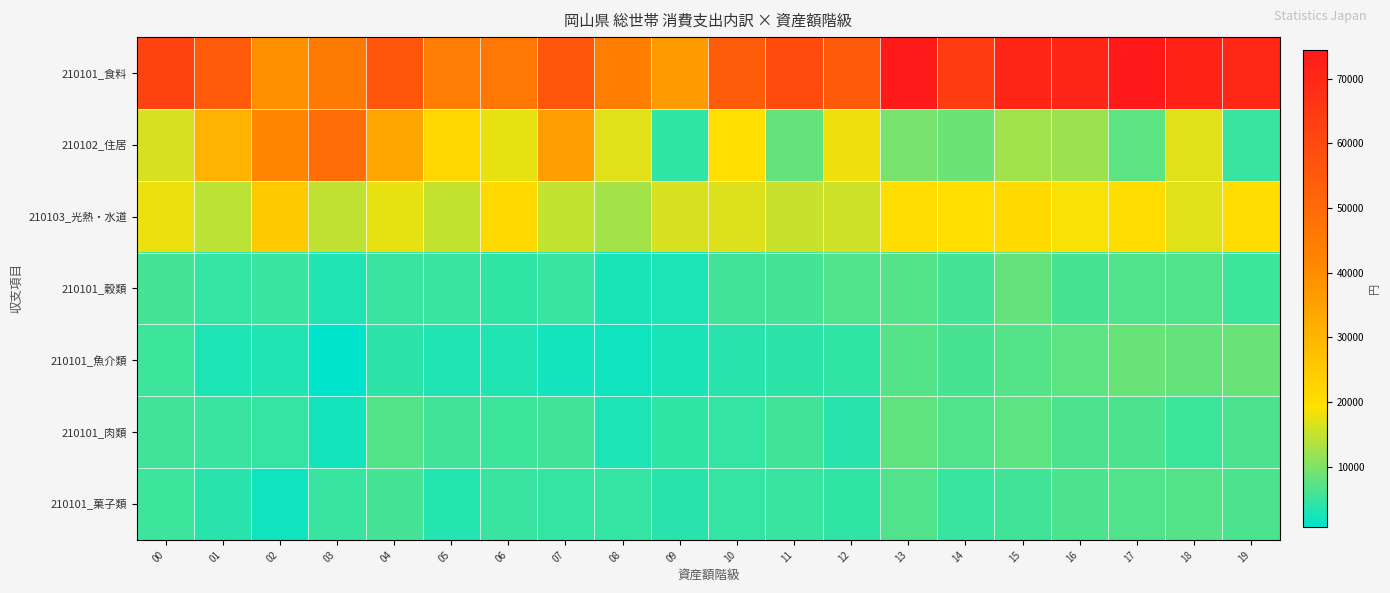

Reading left to right, transcribe all the data shown in this chart.

210101_食料: 00=61974	01=54704	02=39205	03=45140	04=56185	05=44392	06=45666	07=56226	08=44145	09=36679	10=54259	11=59336	12=54838	13=74372	14=63616	15=70584	16=70820	17=74052	18=71664	19=70125
210102_住居: 00=16398	01=30856	02=42100	03=49043	04=33698	05=21652	06=17701	07=35772	08=16878	09=4232	10=19899	11=8009	12=18142	13=9481	14=8788	15=12517	16=11999	17=7560	18=16953	19=5040
210103_光熱・水道: 00=17755	01=14543	02=24602	03=14608	04=17566	05=14923	06=21077	07=15088	08=12590	09=16511	10=16817	11=15362	12=15444	13=20243	14=19880	15=20870	16=18642	17=20072	18=16966	19=20147
210101_穀類: 00=5732	01=4762	02=4945	03=3244	04=4824	05=4925	06=4380	07=4950	08=2561	09=2946	10=5424	11=5859	12=6582	13=6867	14=5703	15=8106	16=6127	17=6686	18=6709	19=5222
210101_魚介類: 00=5262	01=2912	02=3193	03=739	04=3978	05=3077	06=3222	07=2408	08=2118	09=2563	10=3684	11=4078	12=4193	13=6799	14=6011	15=6866	16=7588	17=8270	18=7950	19=8348
210101_肉類: 00=5616	01=4886	02=4530	03=2413	04=6786	05=5478	06=5100	07=5469	08=2884	09=4434	10=4575	11=5429	12=3688	13=7651	14=6553	15=7530	16=6387	17=6351	18=5313	19=6337
210101_菓子類: 00=5332	01=3663	02=1894	03=4874	04=5722	05=3532	06=4876	07=4556	08=4612	09=3833	10=4522	11=5007	12=4423	13=6741	14=4988	15=5611	16=6443	17=6698	18=7038	19=6282